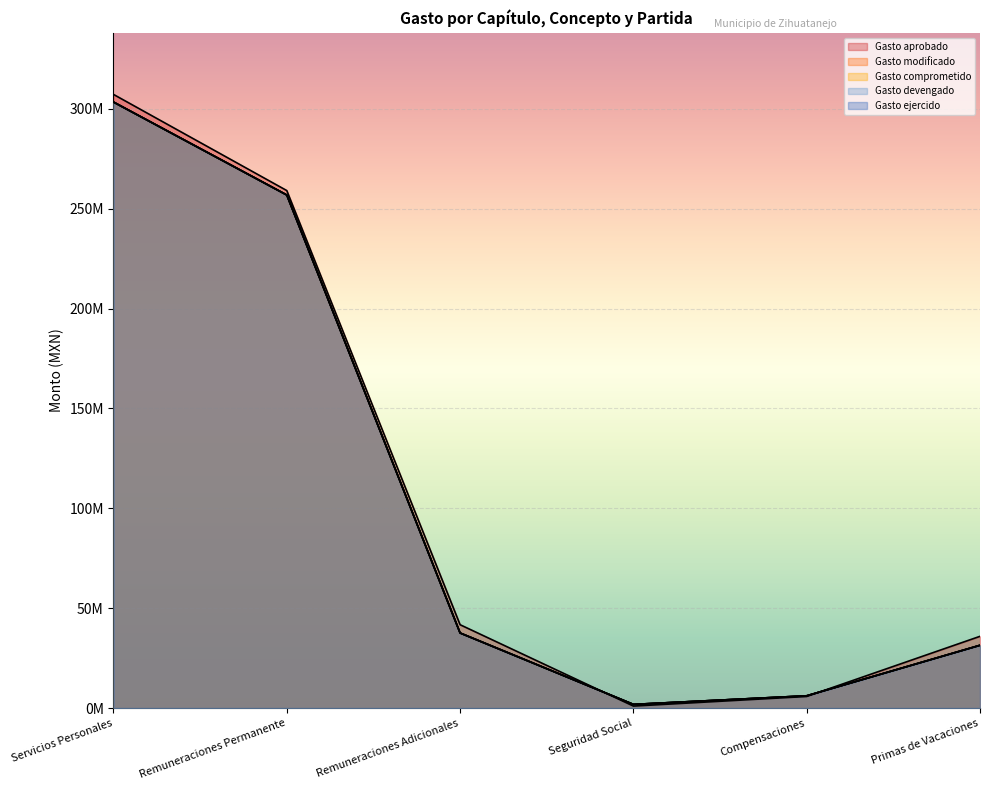

Which category has the highest value across all series?

Servicios Personales